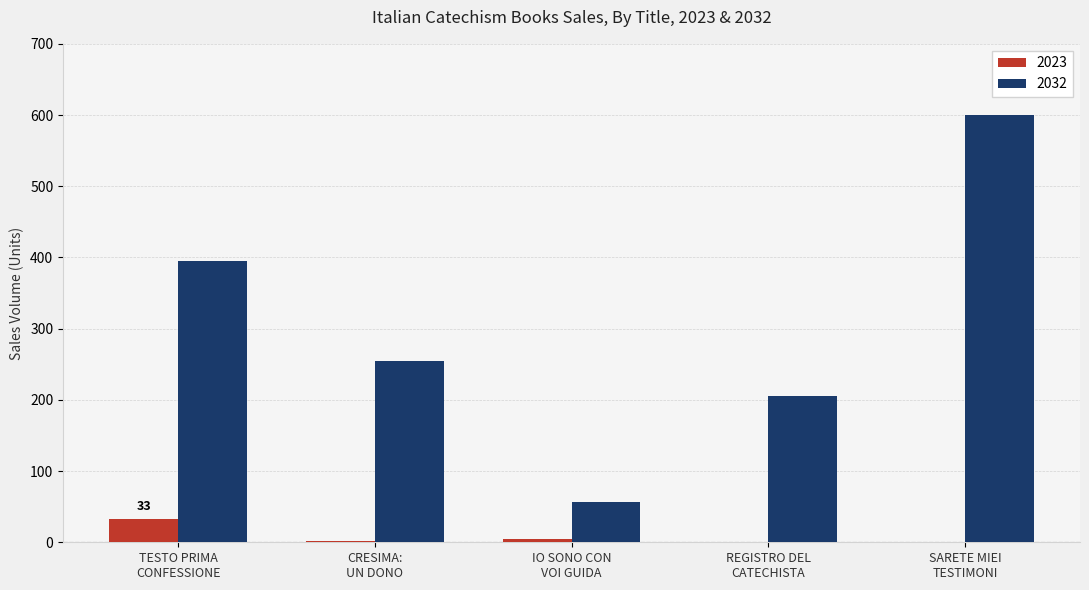

Is it true that 2032 equals 395 at TESTO PRIMA
CONFESSIONE?

True